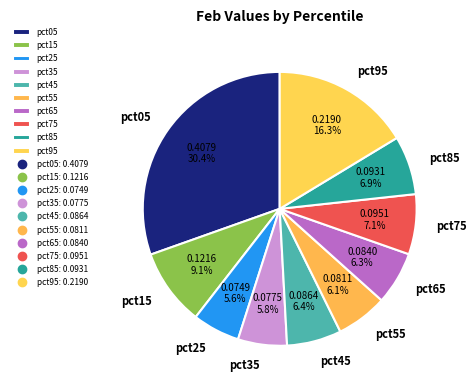

To the nearest percent, what is the average slice percentage?

10%